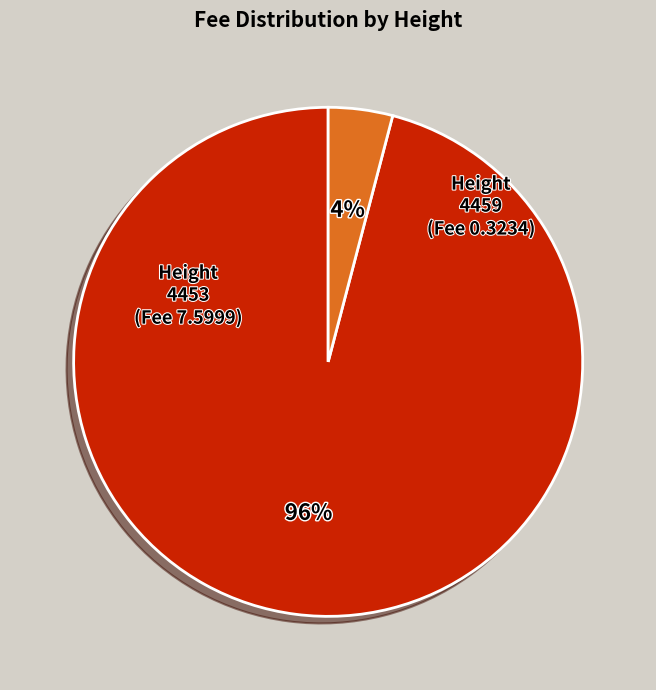

Which category accounts for the majority?

Height 4453